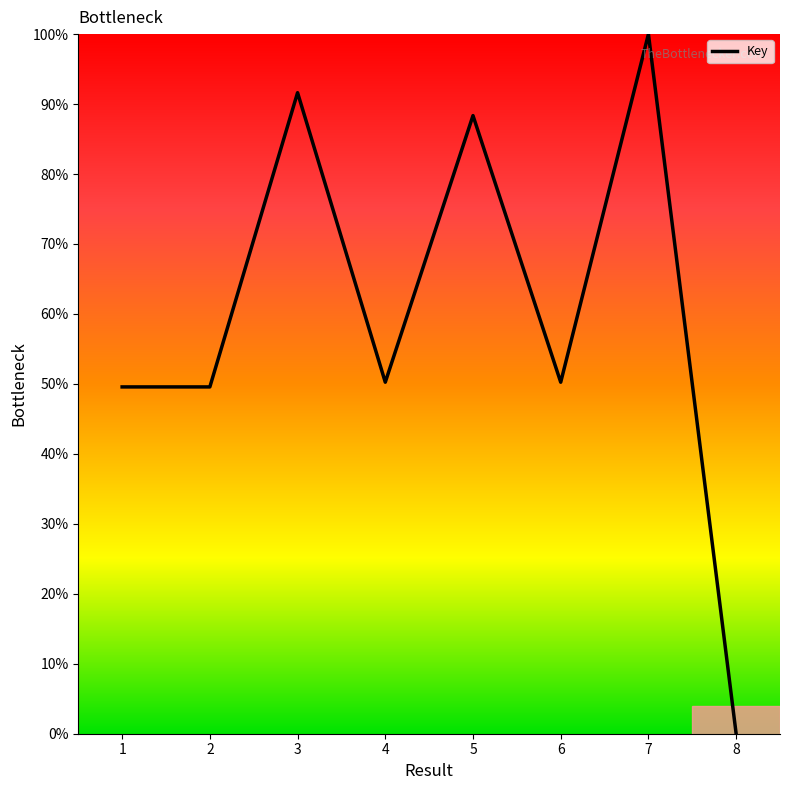

True or false: there are more than 2 points higher than both neighbors.

True